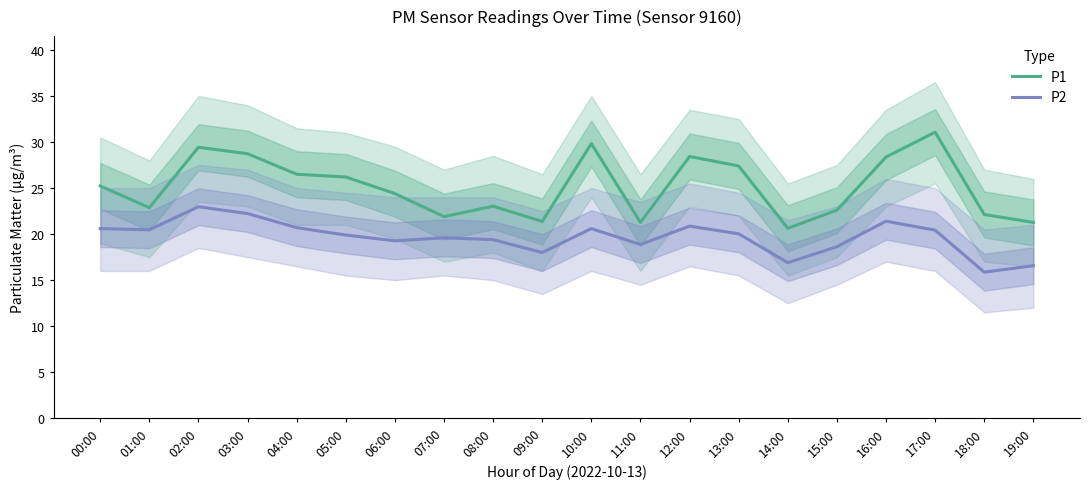

What is the value of the P2 point at the 16th from the left?

18.6